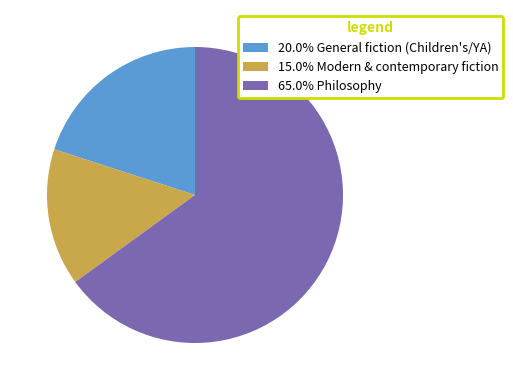

Is there a majority slice in this chart?

Yes